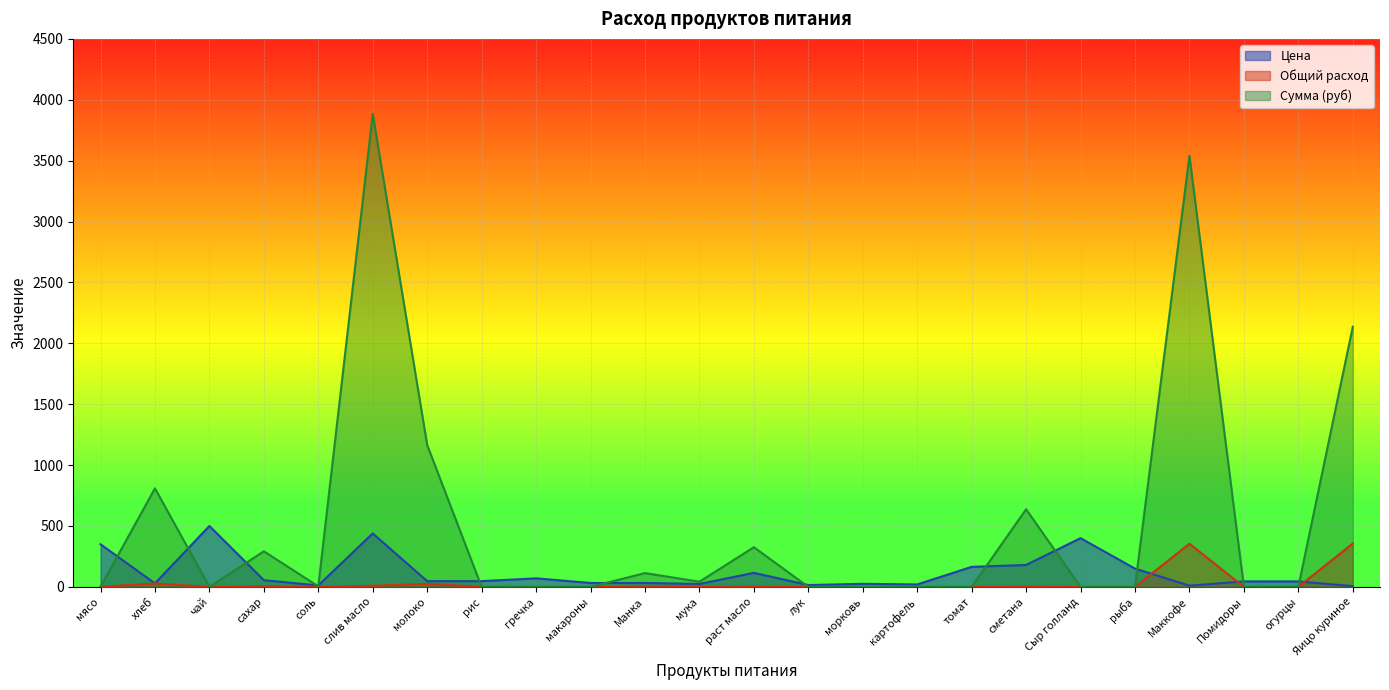

What is the difference between the Сумма (руб) values at мясо and сметана?

637.2